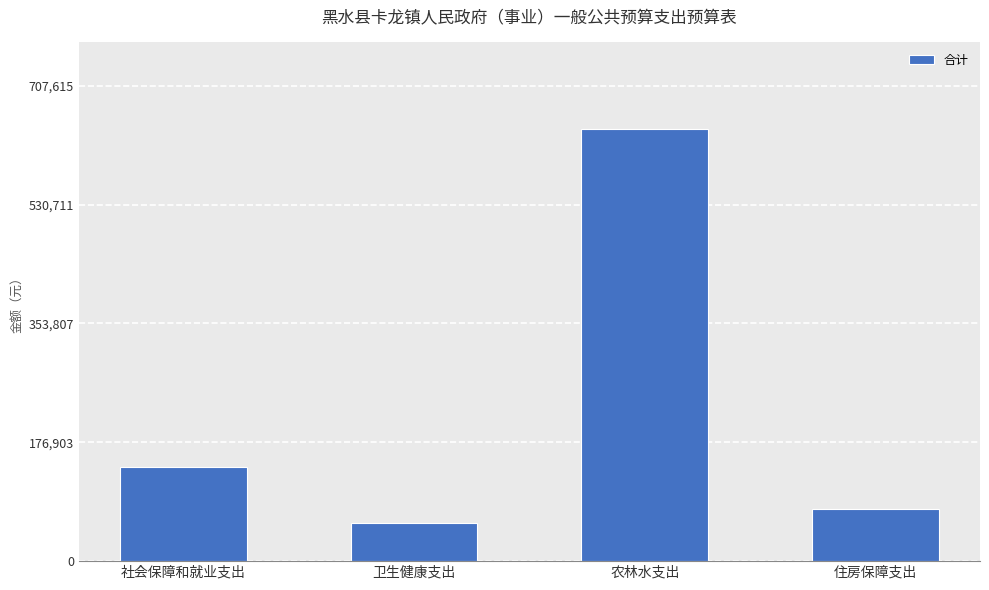

Is it true that the value at 卫生健康支出 is 56603.4?

True